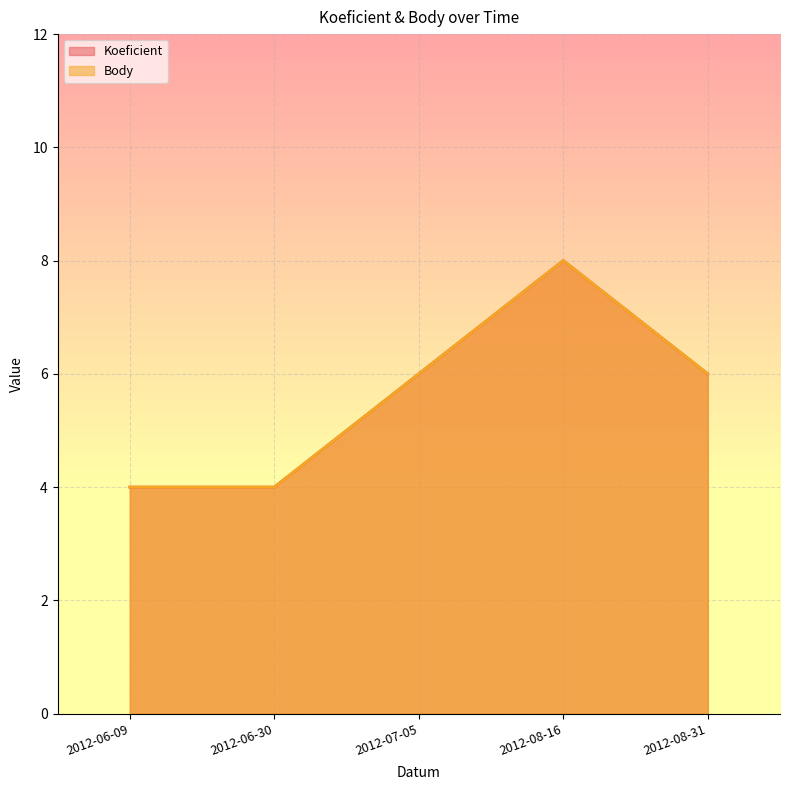

The Body series shows 4 at 2012-06-30. True or false?

True